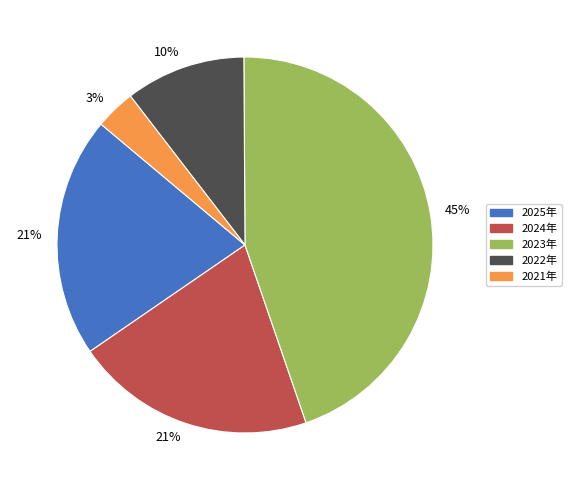

The 2021年 slice represents 10% of the pie. True or false?

False